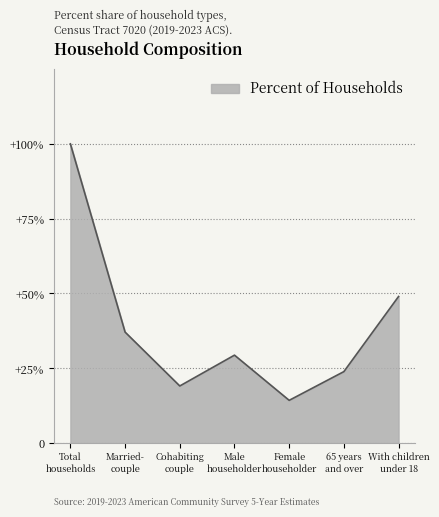

Does the chart display data point markers on the line(s)?

No